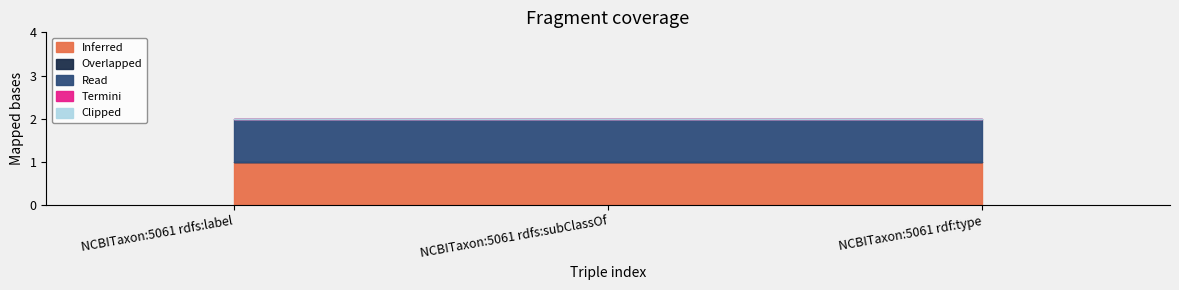

What is the label of the 1st point from the left?

NCBITaxon:5061 rdfs:label